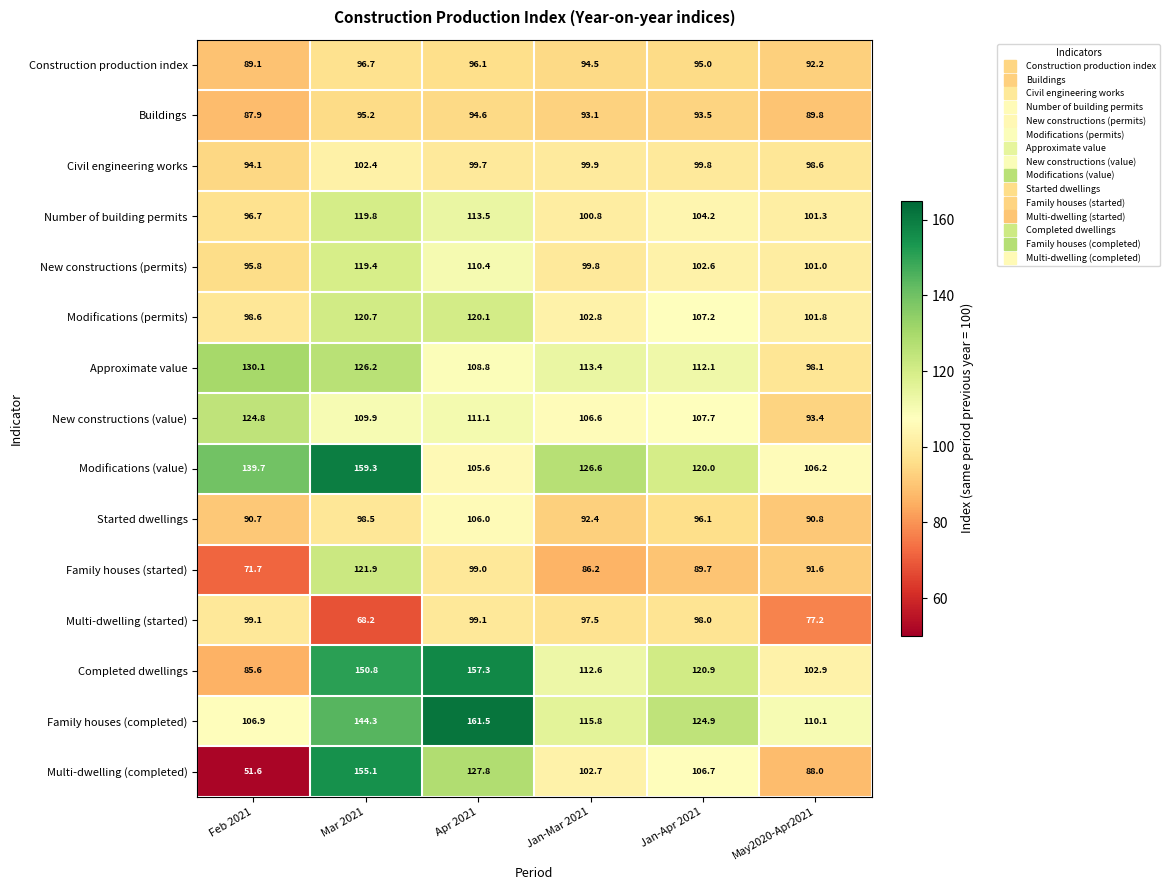

The New constructions (value) series shows 109.9 at Mar 2021. True or false?

True